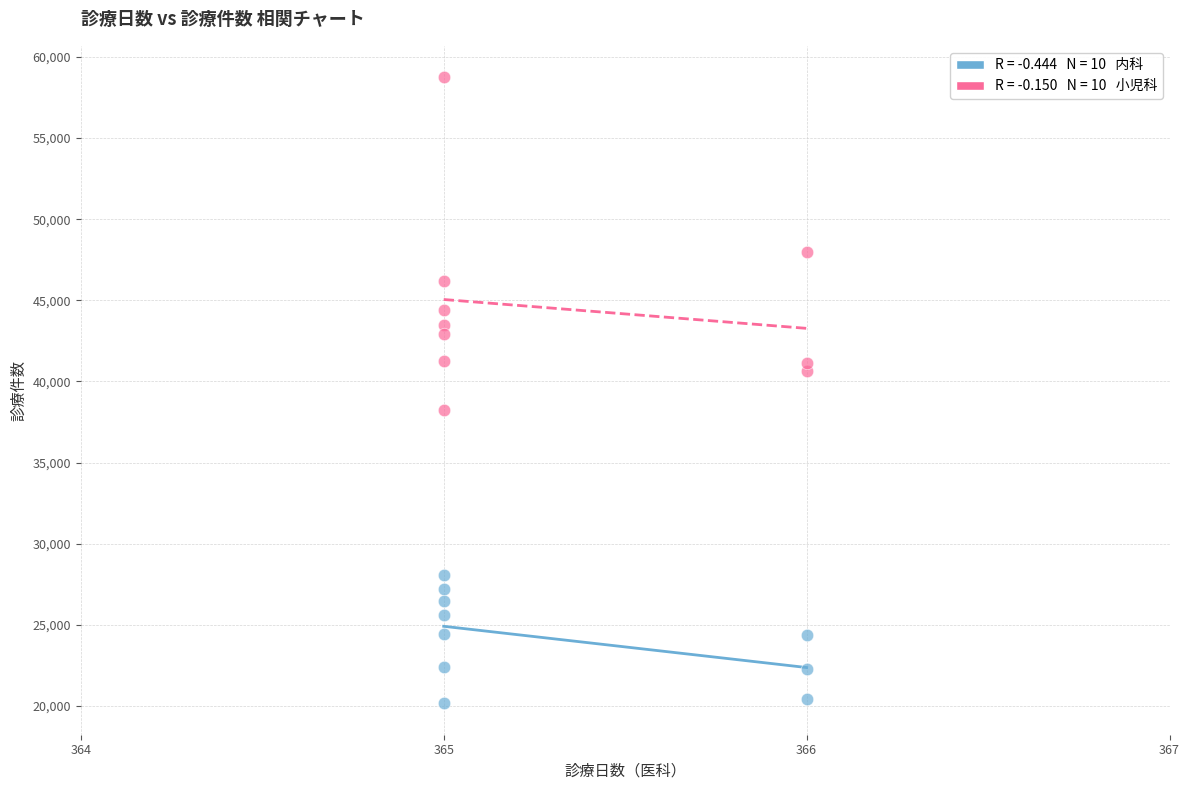

Across all data points, what is the range of Y values (max minus min)?

38587